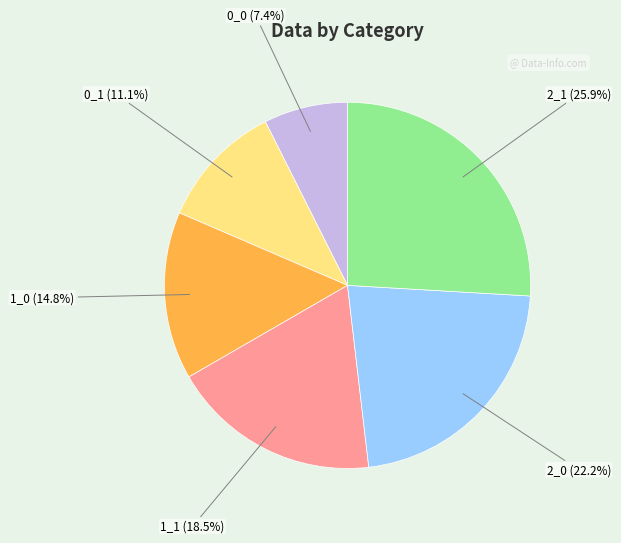

How many segments does this pie chart have?

6